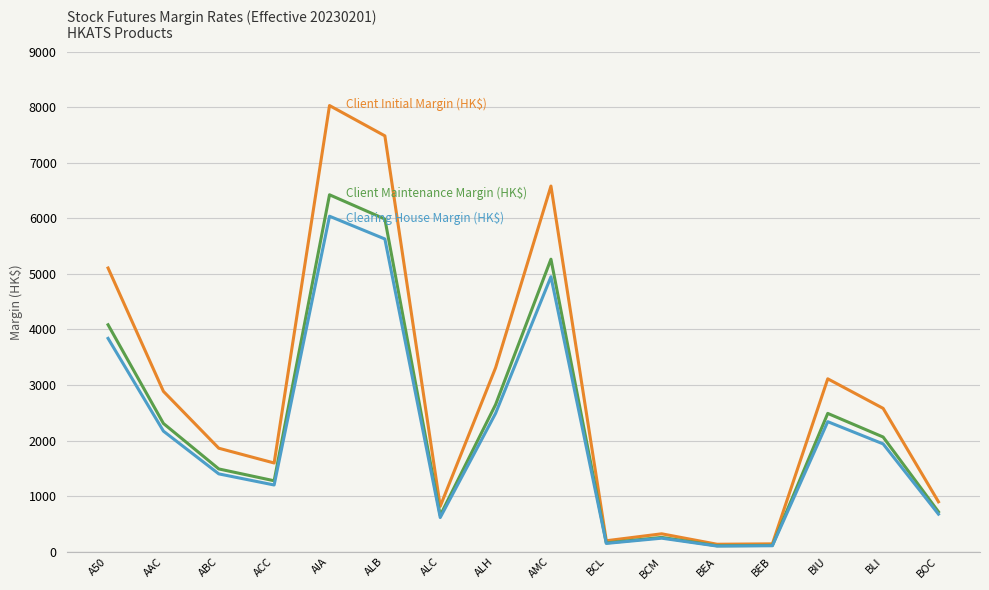

At which category is the sum across all series the highest?

AIA